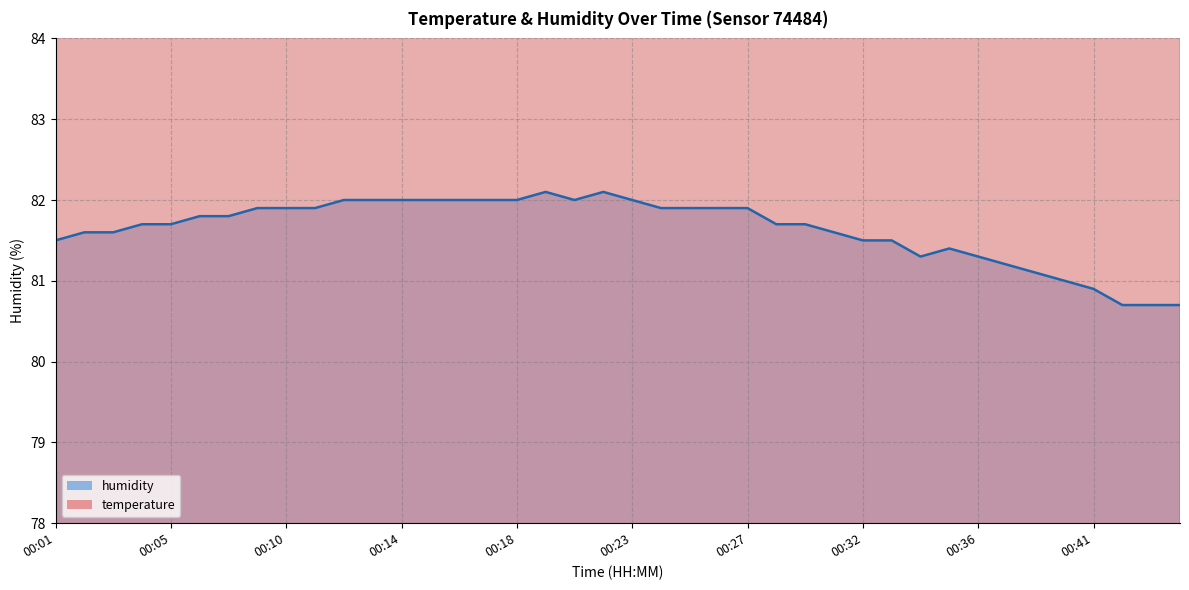

Reading left to right, transcribe all the data shown in this chart.

temperature: 90.6	90.6	90.6	90.5	90.5	90.5	90.5	90.4	90.4	90.4	90.4	90.4	90.4	90.4	90.4	90.4	90.4	90.4	90.4	90.5	90.5	90.5	90.5	90.6	90.6	90.6	90.6	90.8	90.8	90.8	90.9	90.9	90.9	90.9	90.9	91.0	91.0	91.0	91.0	91.0
humidity: 81.5	81.6	81.6	81.7	81.7	81.8	81.8	81.9	81.9	81.9	82.0	82.0	82.0	82.0	82.0	82.0	82.0	82.1	82.0	82.1	82.0	81.9	81.9	81.9	81.9	81.7	81.7	81.6	81.5	81.5	81.3	81.4	81.3	81.2	81.1	81.0	80.9	80.7	80.7	80.7